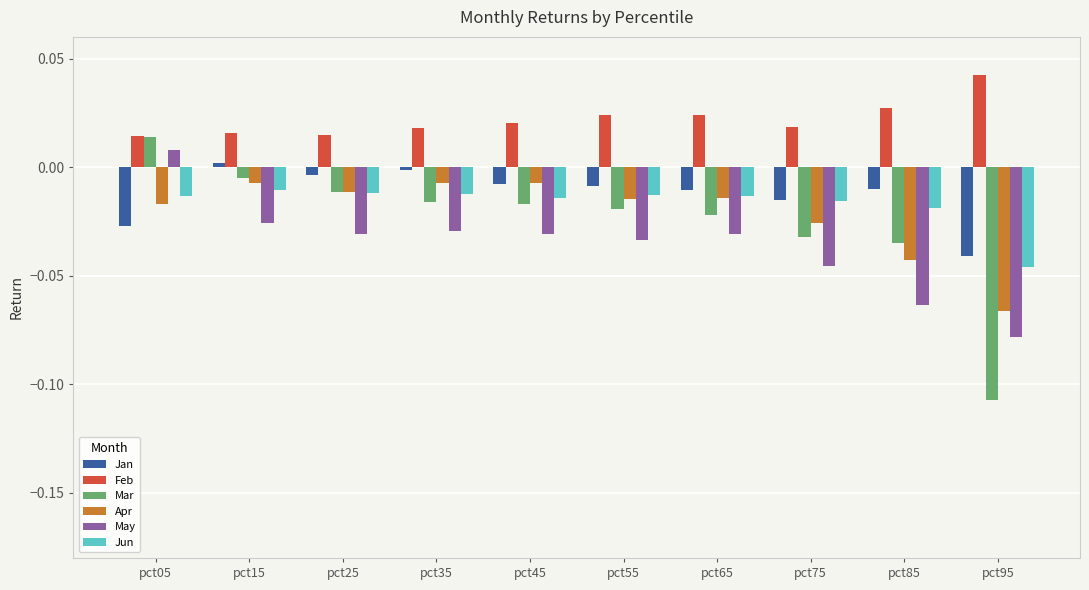

Which series has the largest range (max minus min)?

Mar